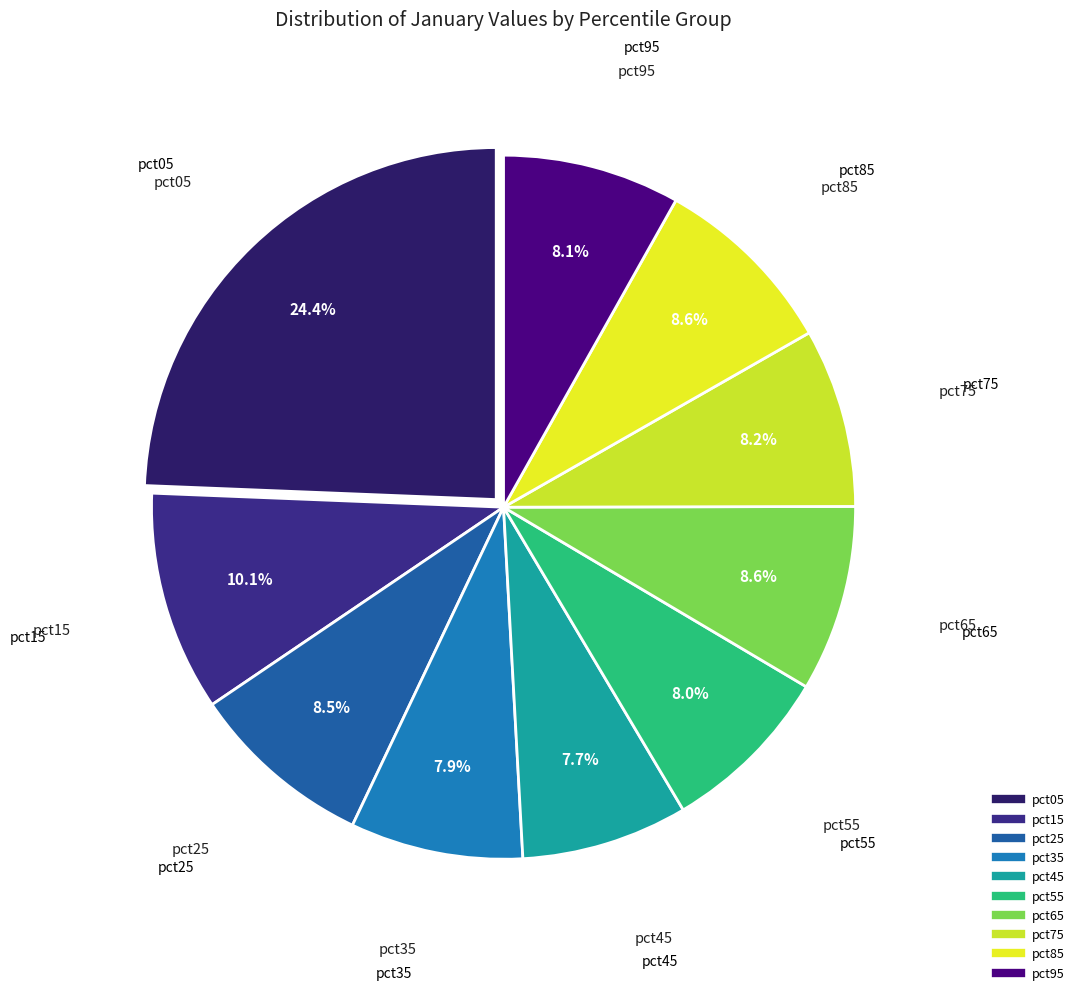

To the nearest percent, what portion does pct35 represent?

8%